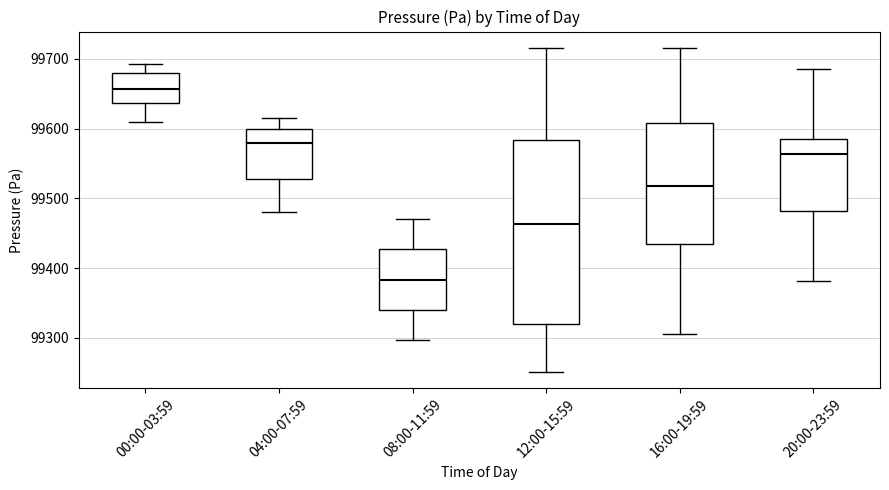

Comparing the boxes themselves (not the whiskers), which one is the tallest?

12:00-15:59